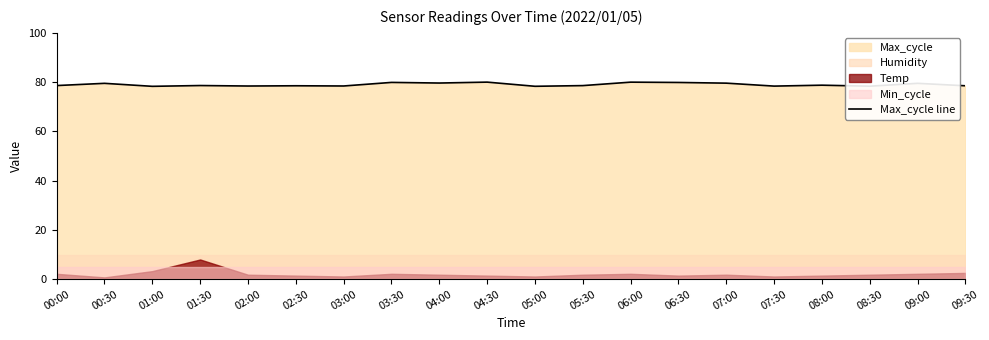

Reading left to right, transcribe all the data shown in this chart.

00:00=78.6	00:30=79.5	01:00=78.3	01:30=78.6	02:00=78.4	02:30=78.5	03:00=78.4	03:30=79.9	04:00=79.6	04:30=80.0	05:00=78.3	05:30=78.6	06:00=80.0	06:30=79.9	07:00=79.6	07:30=78.4	08:00=78.8	08:30=78.3	09:00=79.5	09:30=78.5